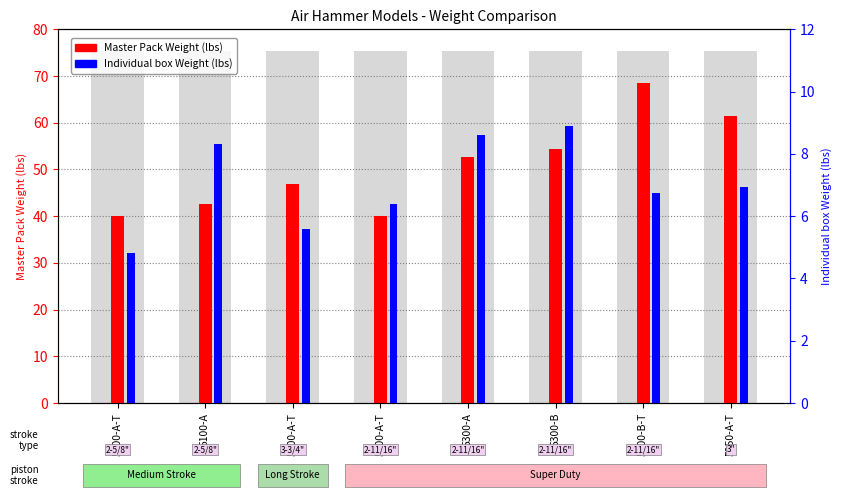

At which label is Individual box Weight (lbs) closest to 6?

5200-A-T